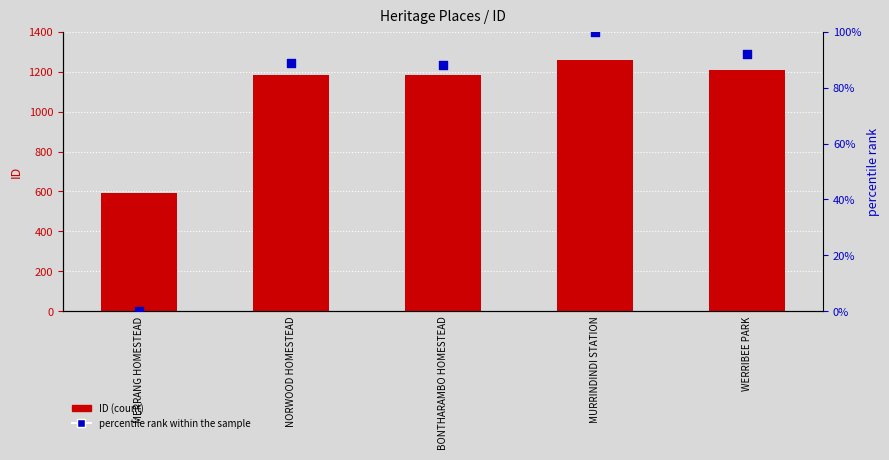

At how many categories does at least one series exceed 145?

5